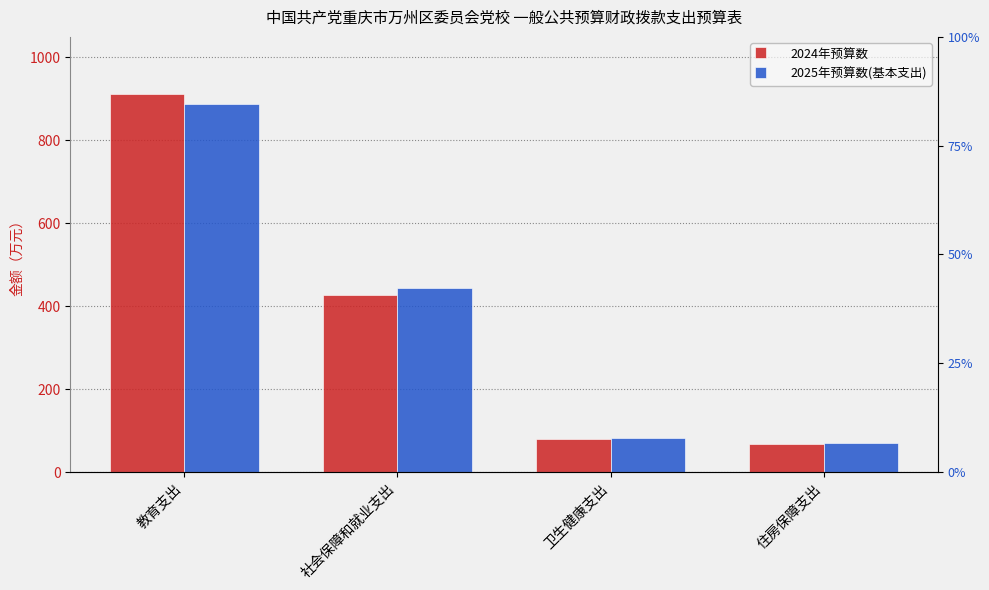

Reading left to right, transcribe all the data shown in this chart.

2024年预算数: 911.9	425.9	80.6	67.2
2025年预算数(基本支出): 888.1	443.4	82.4	70.5